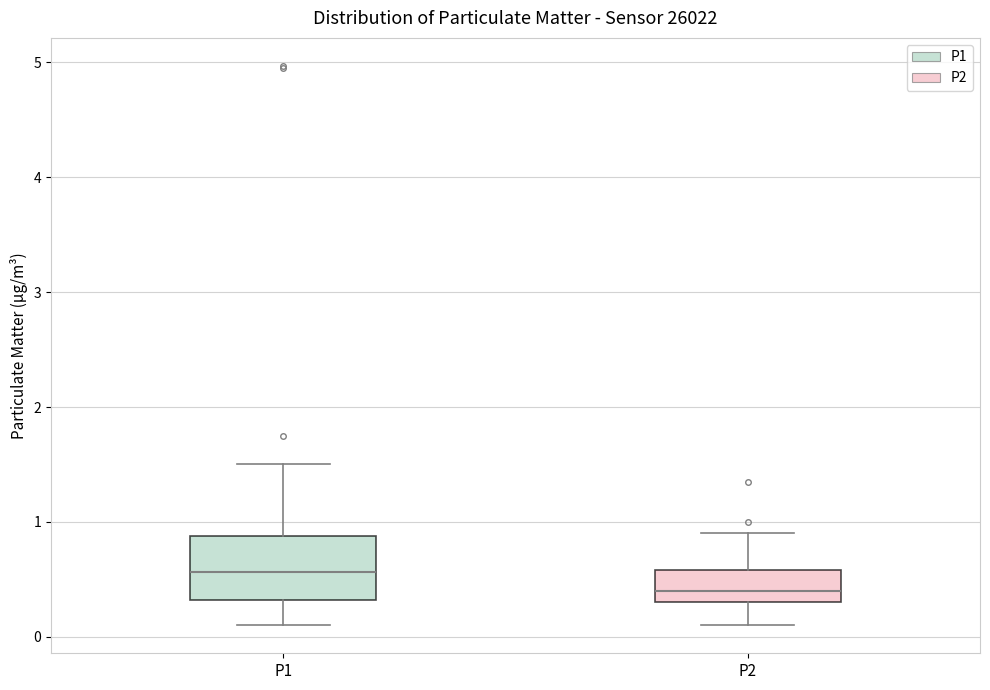

Which box has the highest median line?

P1